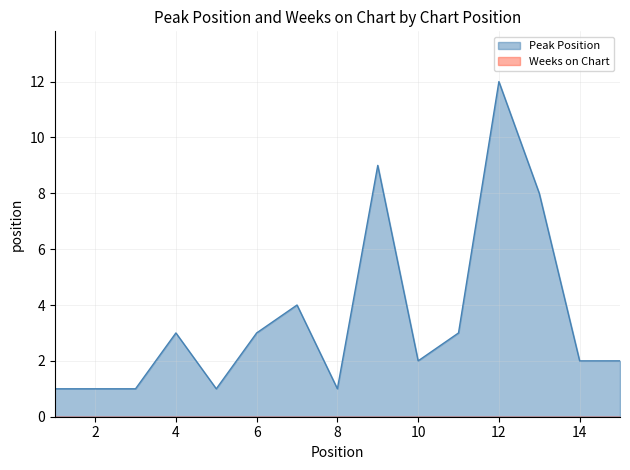

What is the smallest value displayed?

0